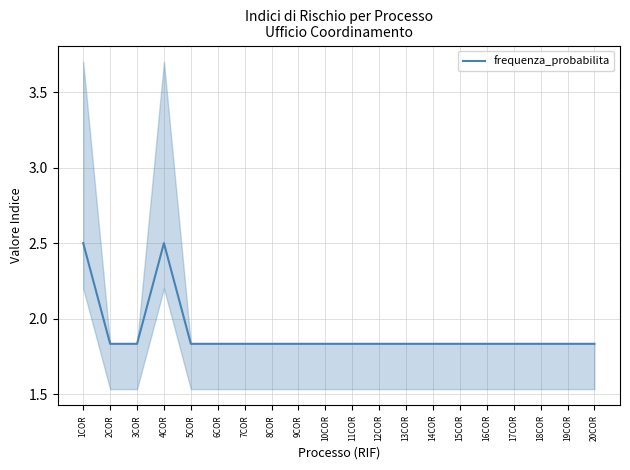

What is the sum of the values at 6COR and 4COR?

4.3